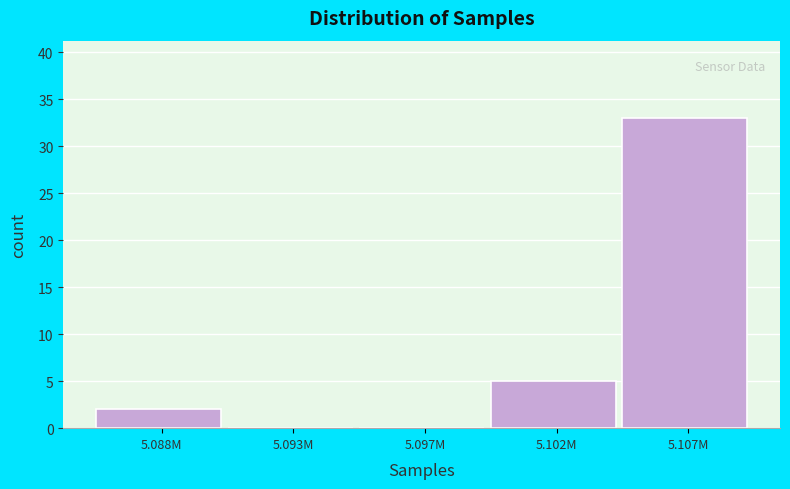

Reading left to right, list all the values displayed in this chart.

5.088M=2	5.093M=0	5.097M=0	5.102M=5	5.107M=33